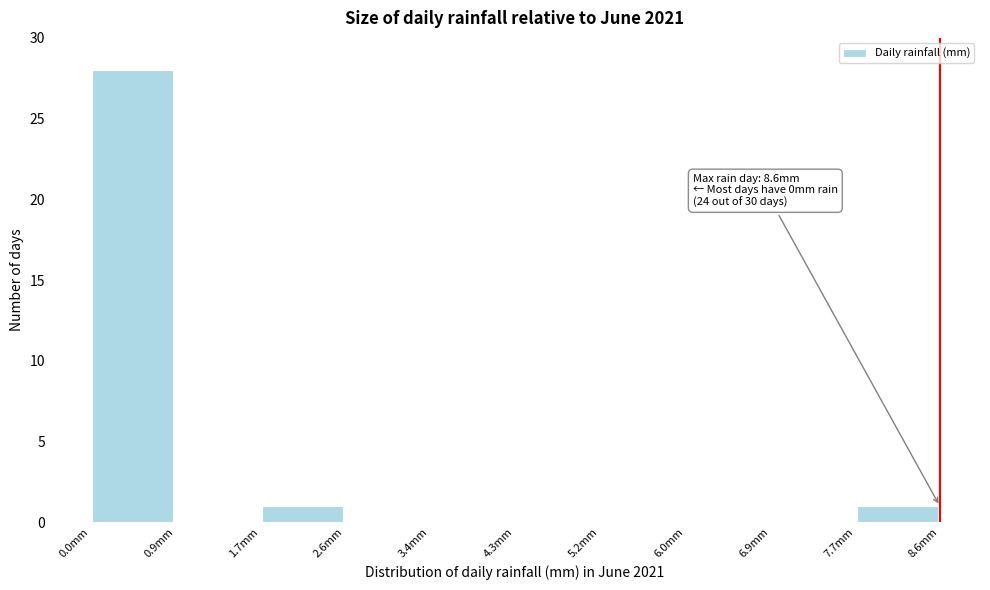

Over which range of the x-axis is the bar tallest?

0.00 to 0.86